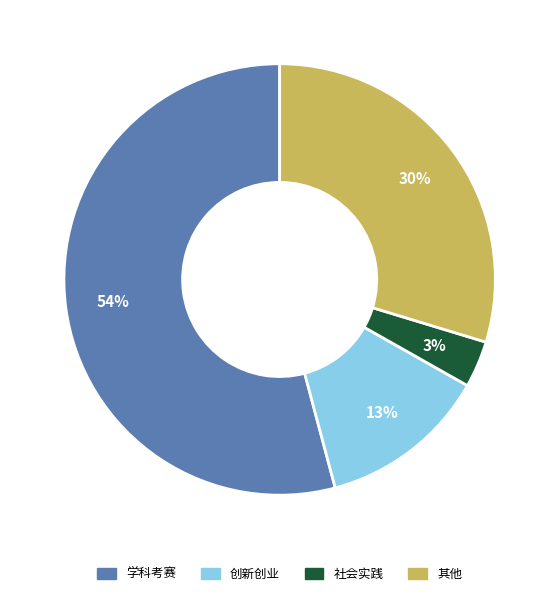

What is the smallest slice in the pie chart?

社会实践